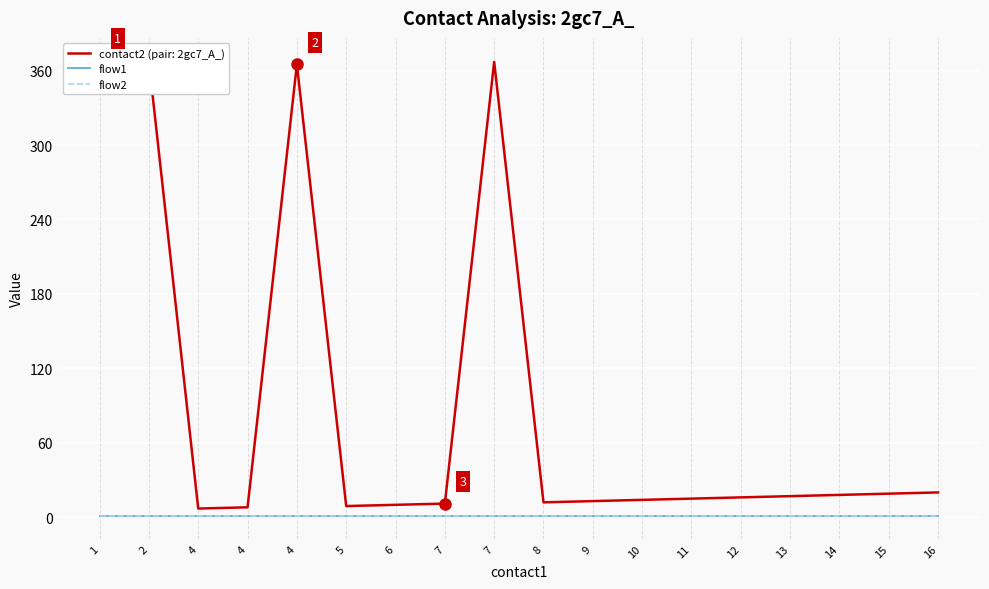

What are all the series names shown in the legend?

contact2, flow1, flow2